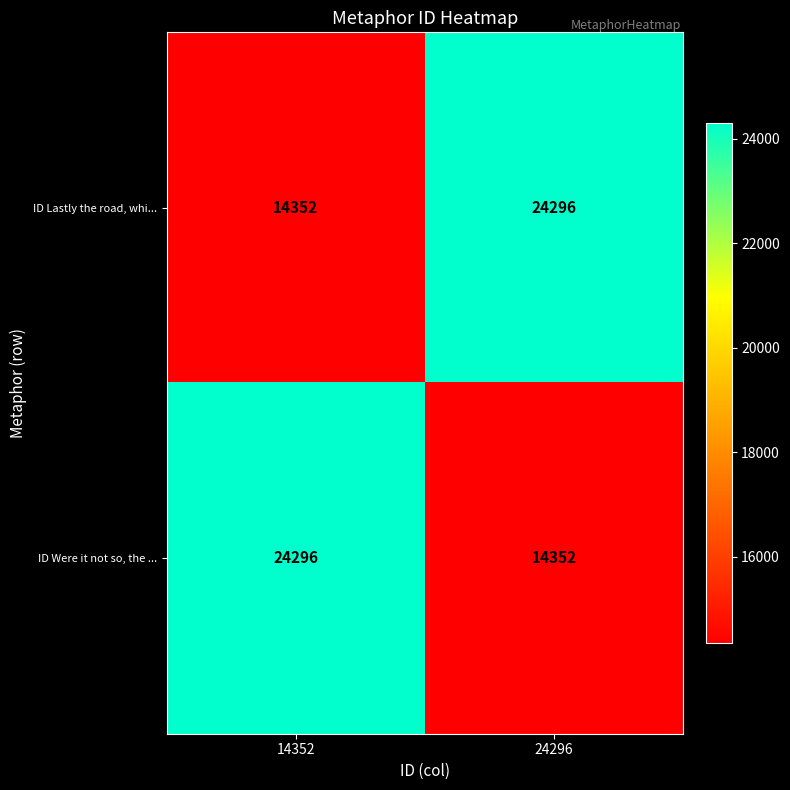

Reading left to right, extract all data points from this chart.

ID Lastly the road, whi...: 14352=14352	24296=24296
ID Were it not so, the ...: 14352=24296	24296=14352